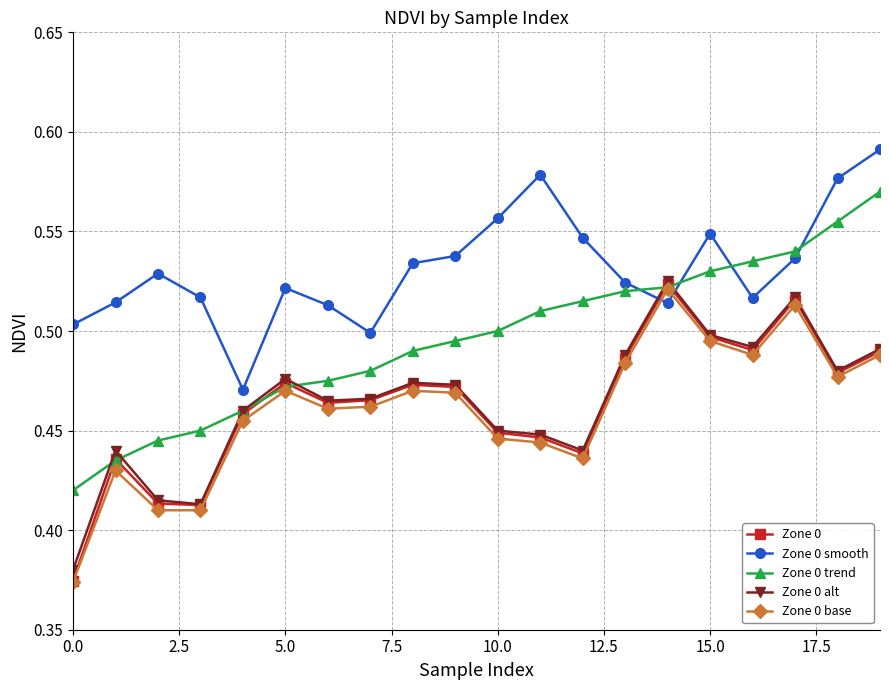

Which series has the largest total across all categories?

Zone 0 smooth